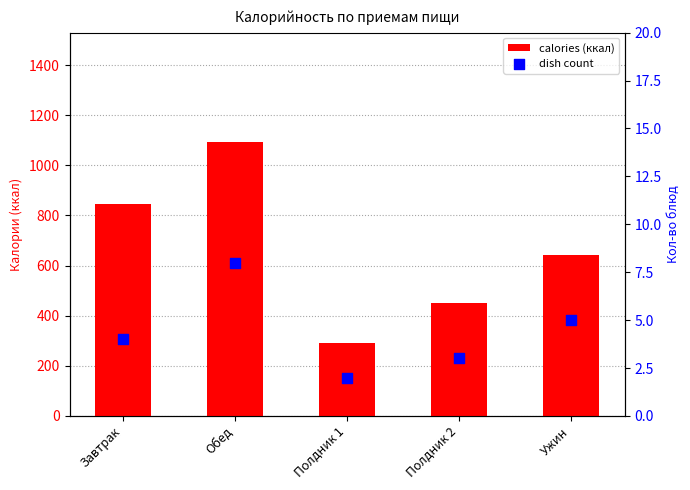

Which series has the largest Y range (max minus min)?

calories (ккал)